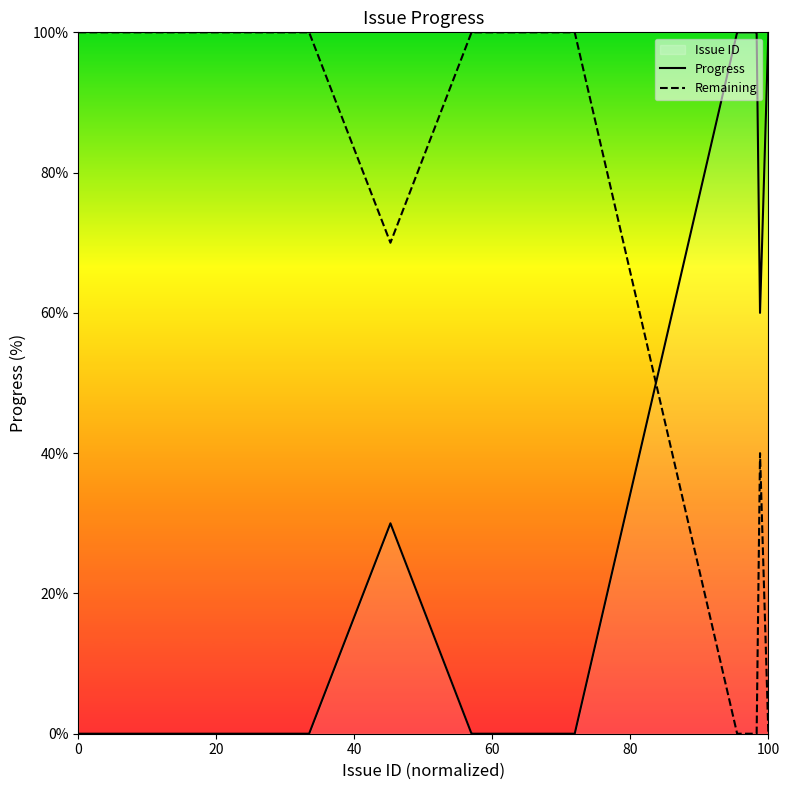

Reading right to left, list all the values displayed in this chart.

Progress: 100	60	100	100	100	100	100	100	100	100	0	0	0	30	0	0	0	0	0	0
Remaining: 0	40	0	0	0	0	0	0	0	0	100	100	100	70	100	100	100	100	100	100